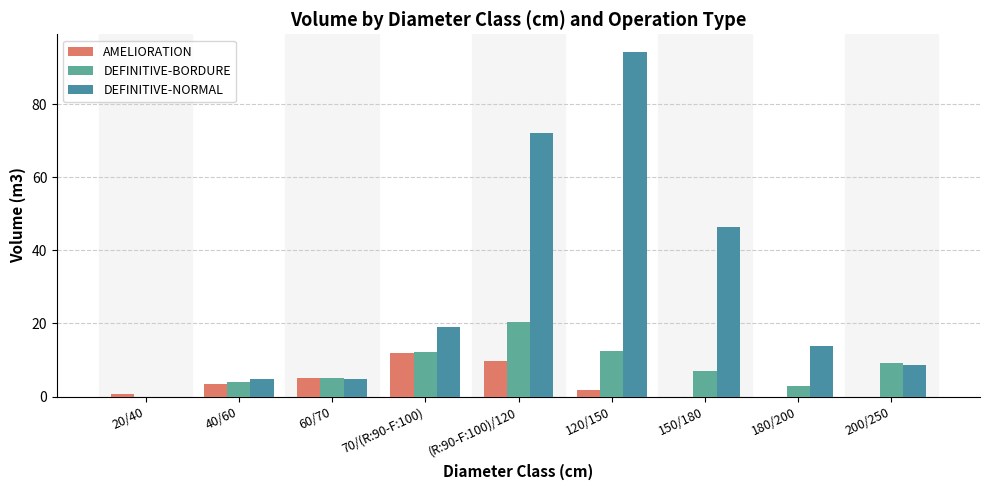

Is it true that DEFINITIVE-NORMAL equals 4.7 at 40/60?

True